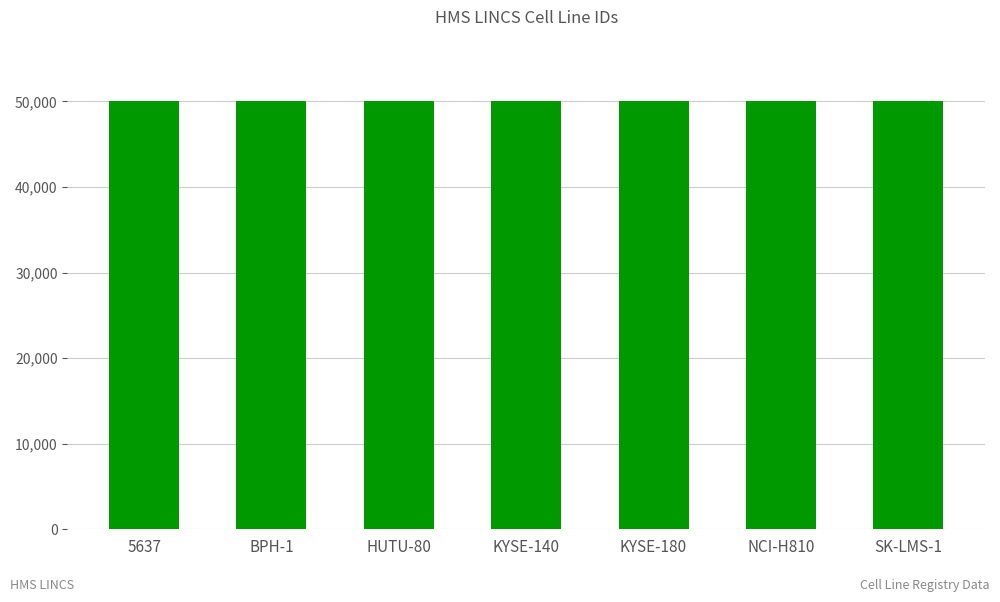

Is it true that the value at 5637 is 50001?

True